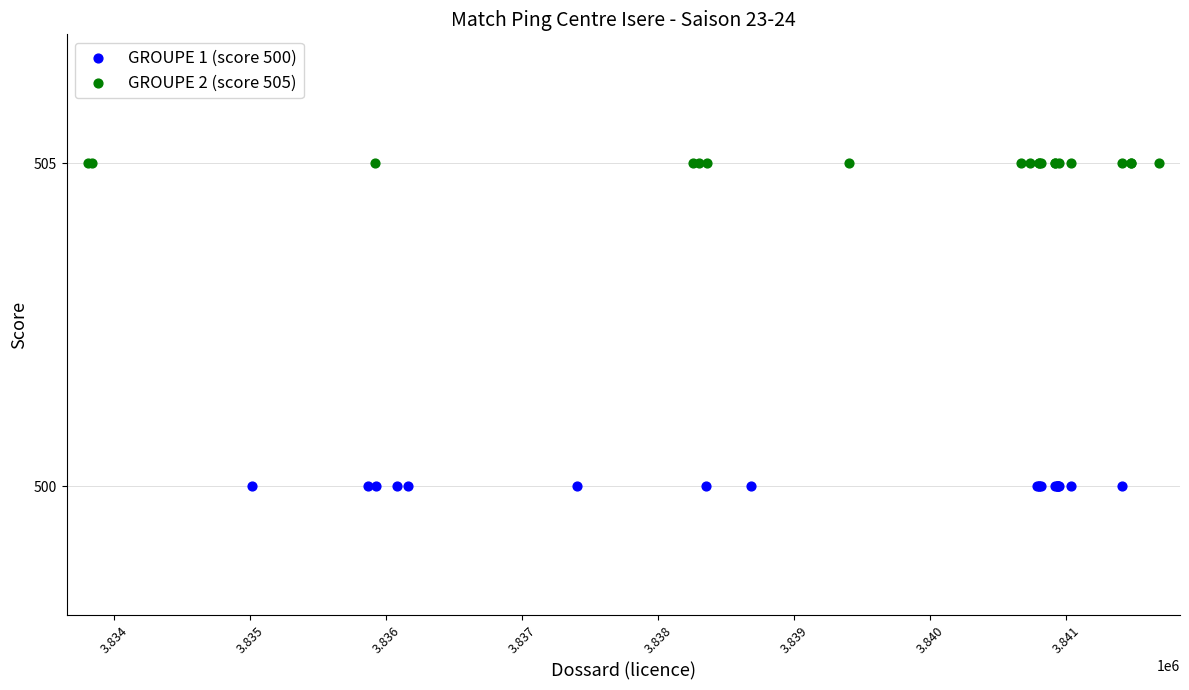

Which series contains the highest Y value?

GROUPE 2 (score 505)